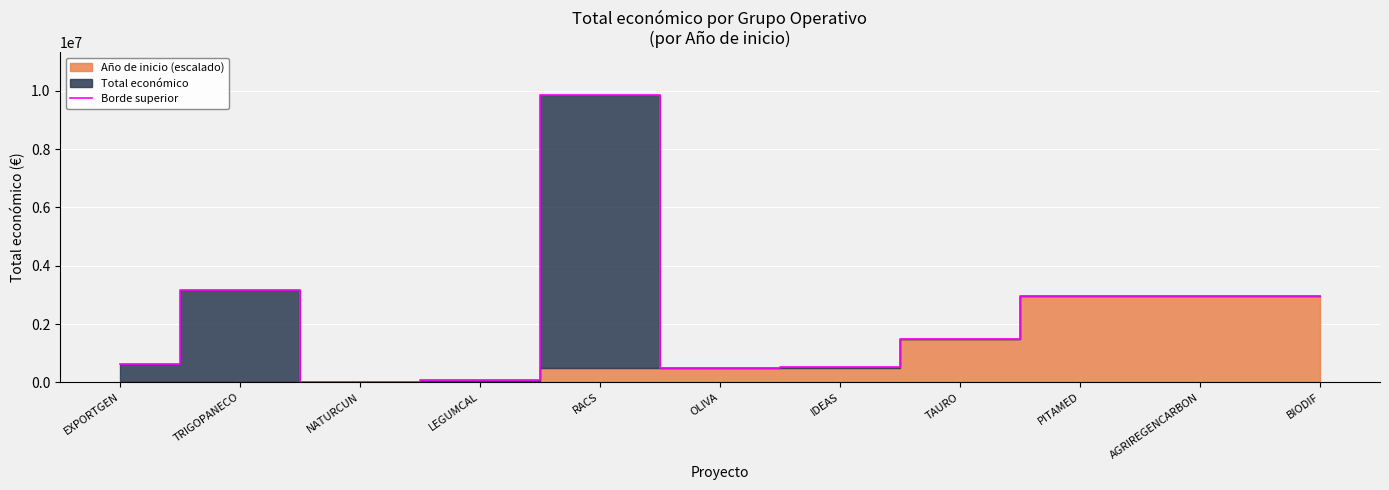

What is the maximum value shown in the chart?

9847932.0